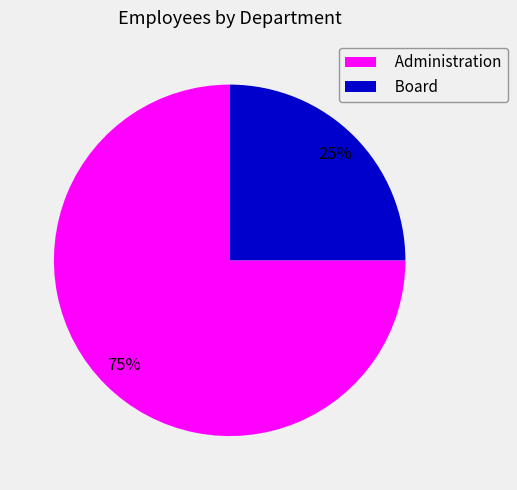

Rank the categories by value from lowest to highest.

Board, Administration